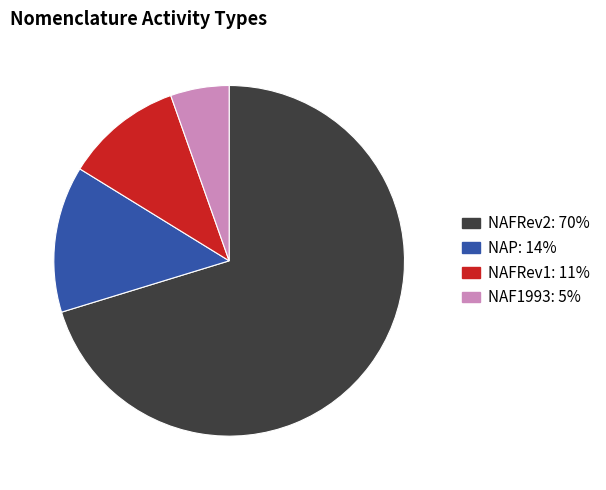

How many segments does this pie chart have?

4